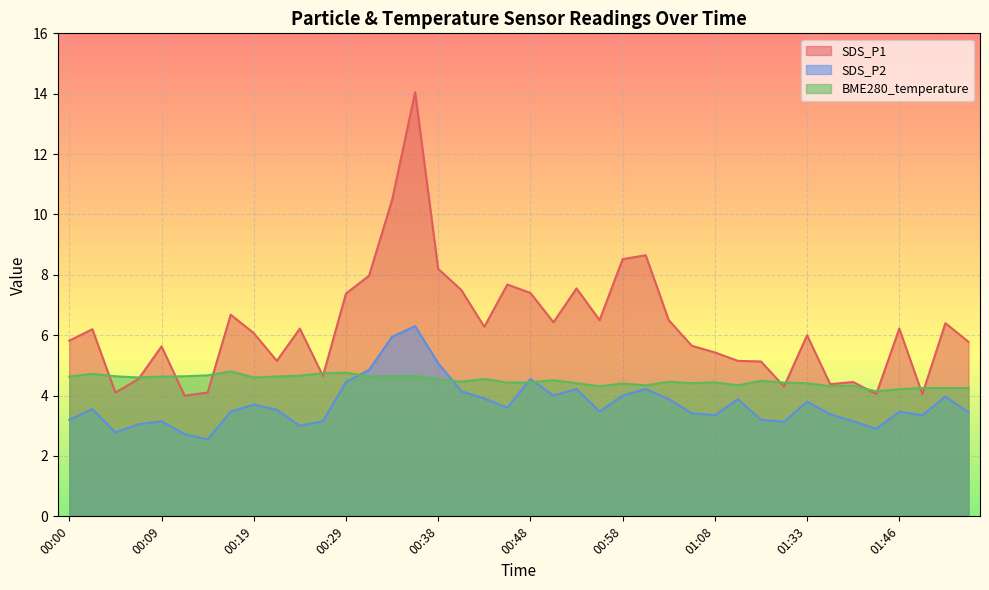

What is the value of the SDS_P1 point at the 27th from the left?

6.5